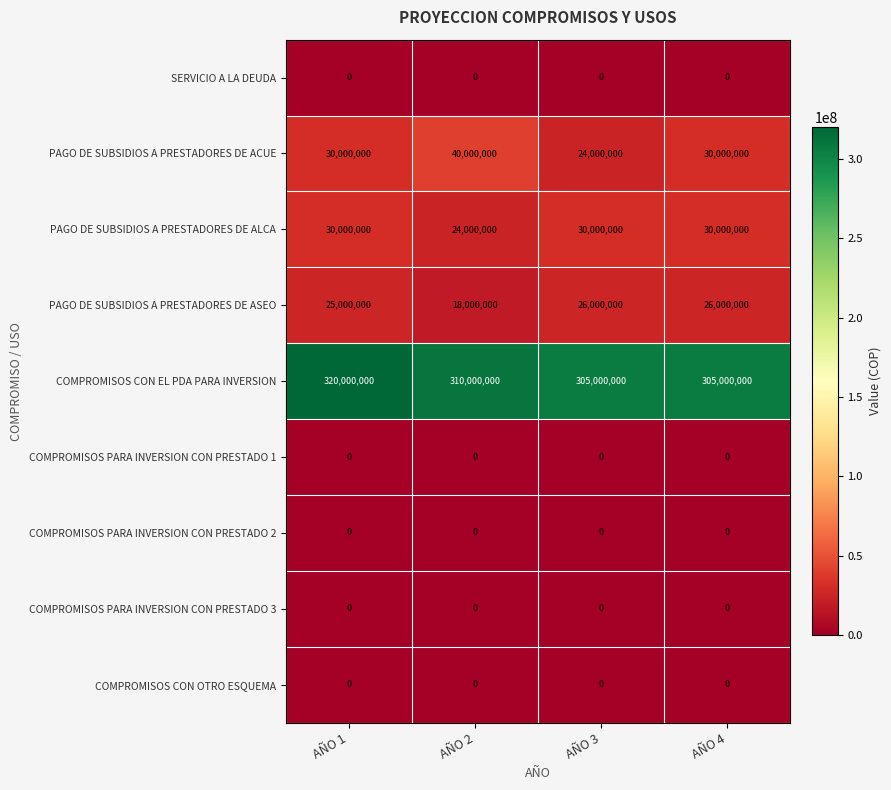

At which label does PAGO DE SUBSIDIOS A PRESTADORES DE ALCA reach its minimum?

AÑO 2